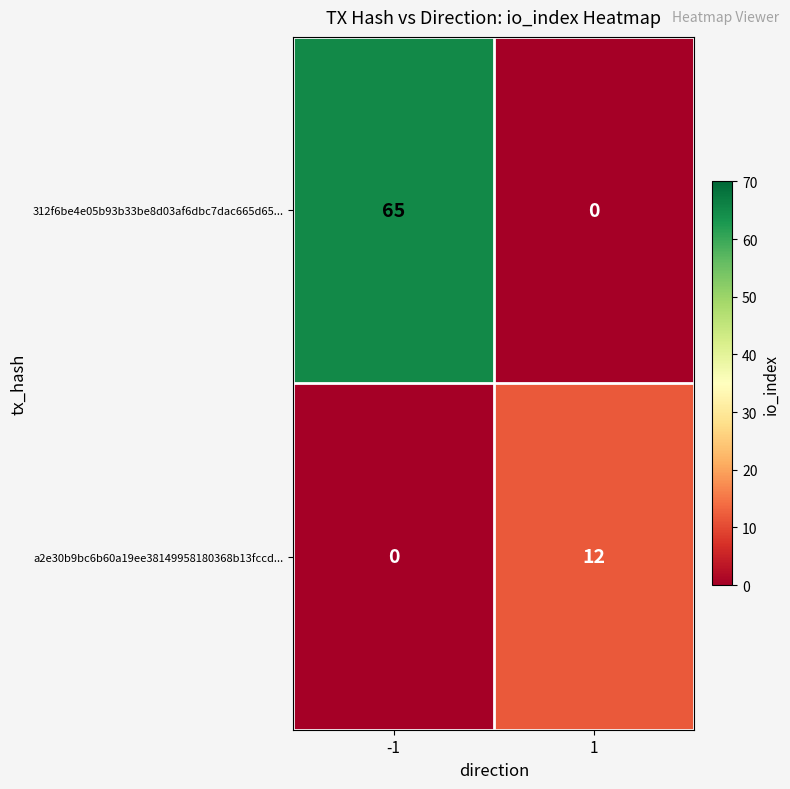

Rank the series by their average value, from lowest to highest.

a2e30b9bc6b60a19ee38149958180368b13fccd..., 312f6be4e05b93b33be8d03af6dbc7dac665d65...